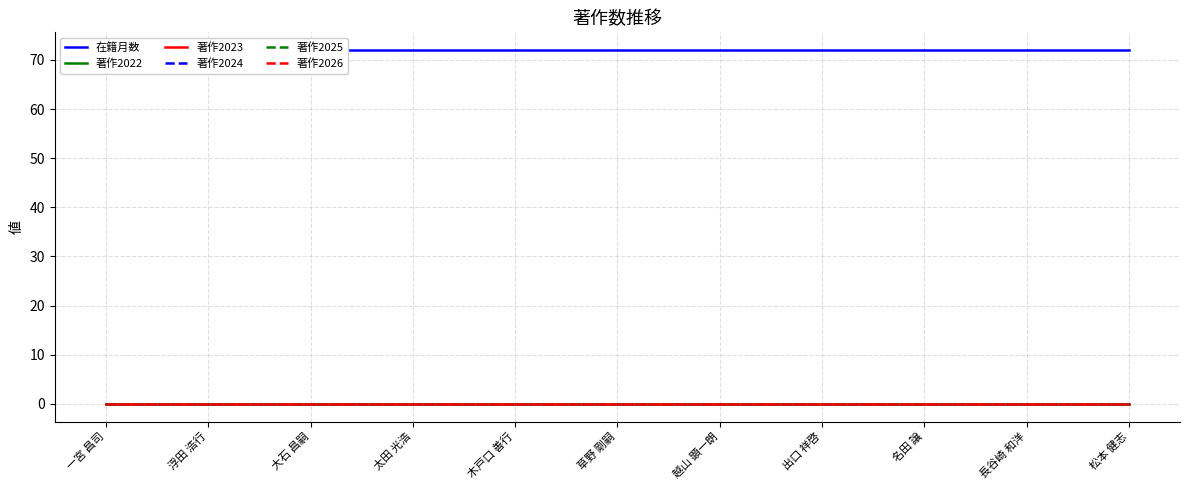

What is the total value across all series at 出口 祥啓?

72